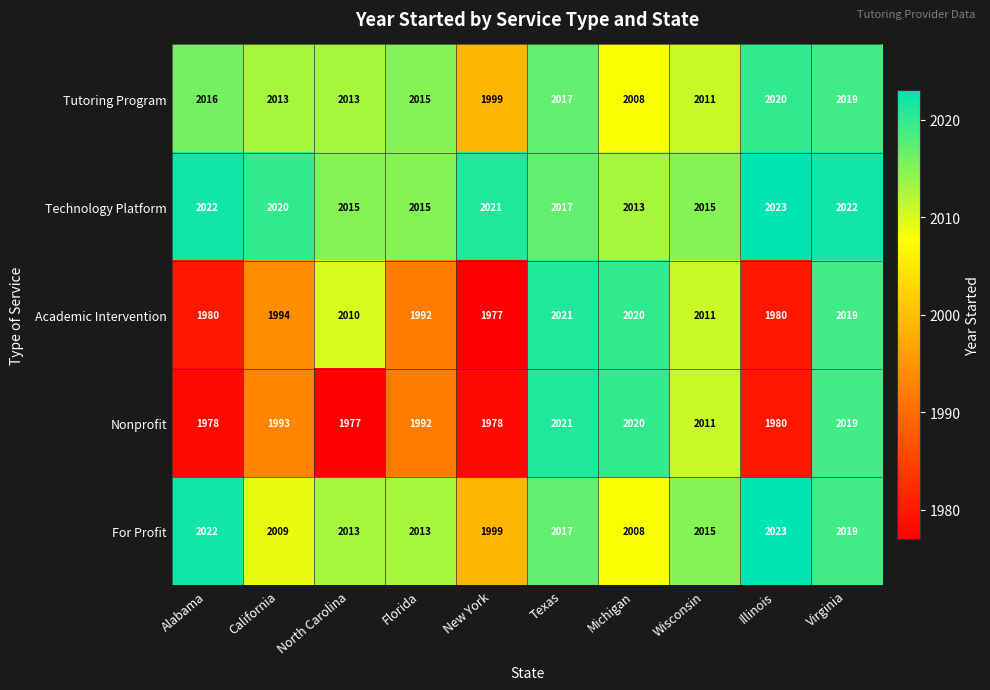

What value does the Tutoring Program series have at New York, to the nearest 10?

2000